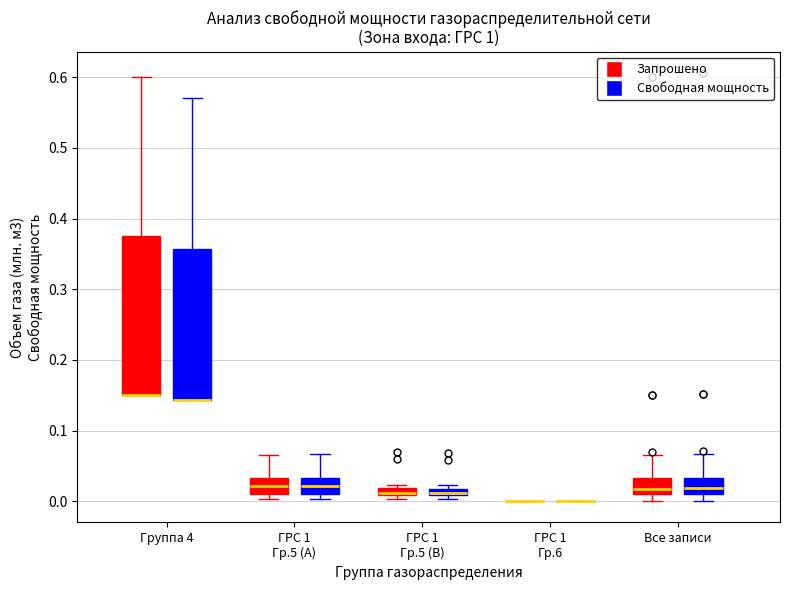

Where is the lower edge of the box for ГРС 1 Гр.5 (B) (Свободная мощность) on the y-axis? The values are not printed on the chart, so give them approximately, as read against the axis.

0.01